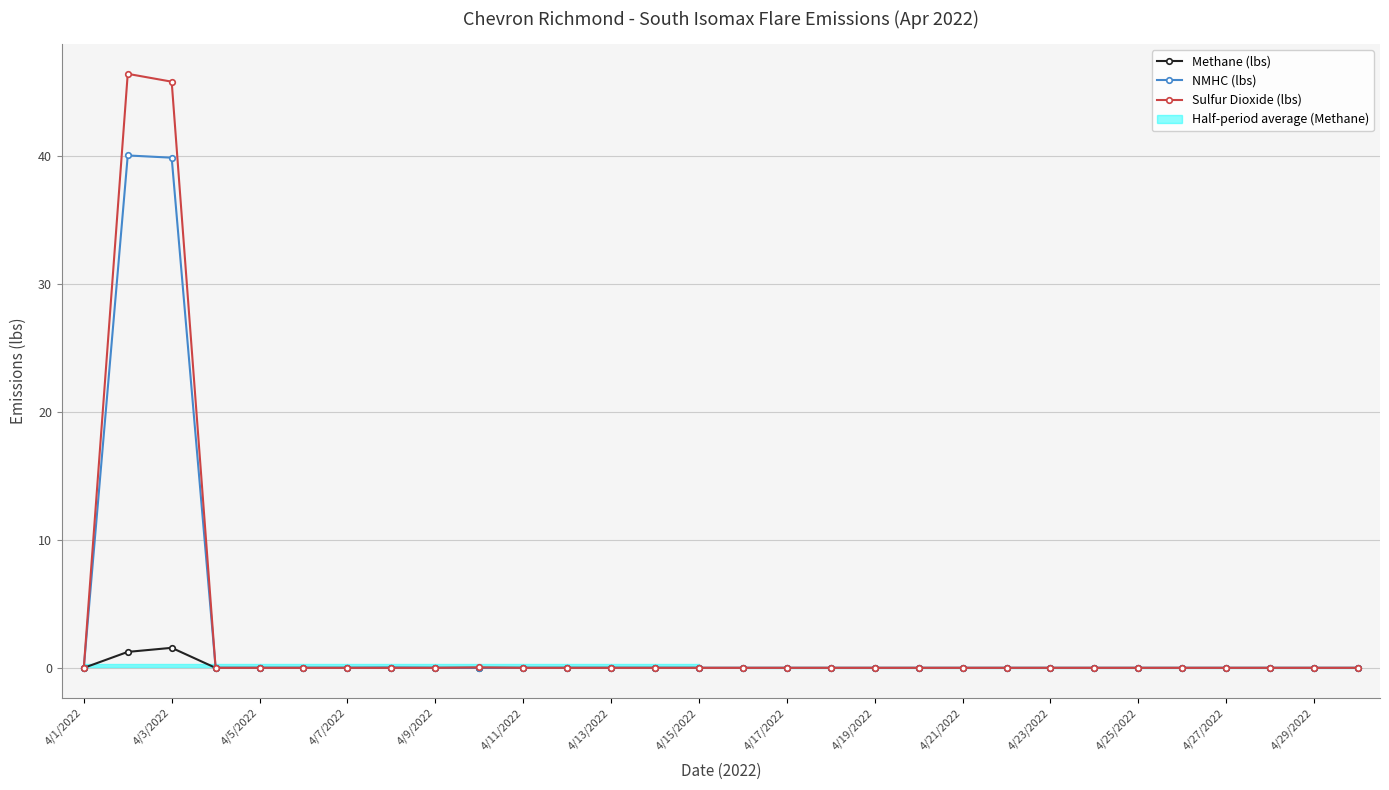

At which category does the chart reach its minimum across all series?

4/1/2022